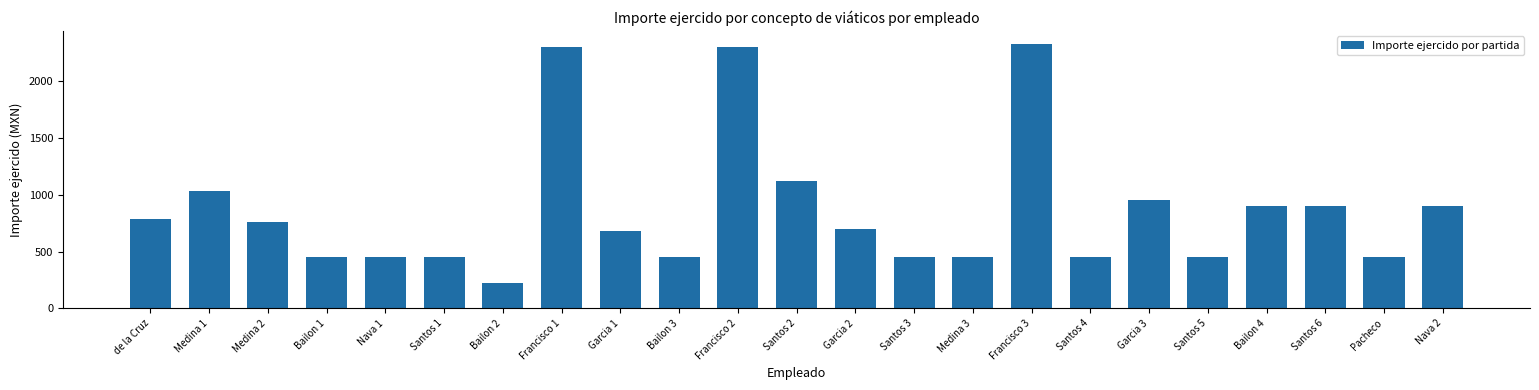

What is the minimum value shown in the chart?

225.0